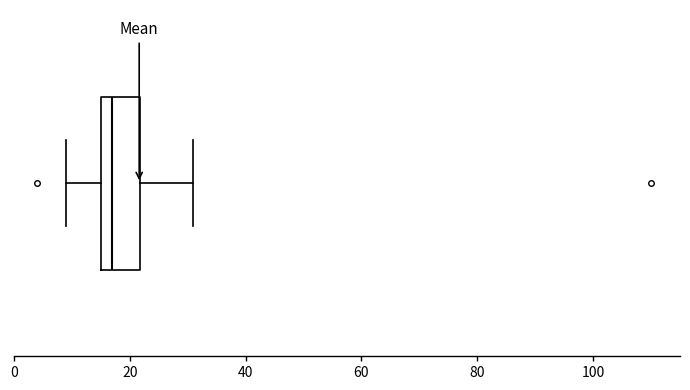

Transcribe this box plot: give where the median line is, the range the box spans, and where the two whiskers end, as read against the x-axis. The values are not printed on the chart, so give them approximately, as read against the axis.

median 18, box 16 to 22, whiskers 10 to 32